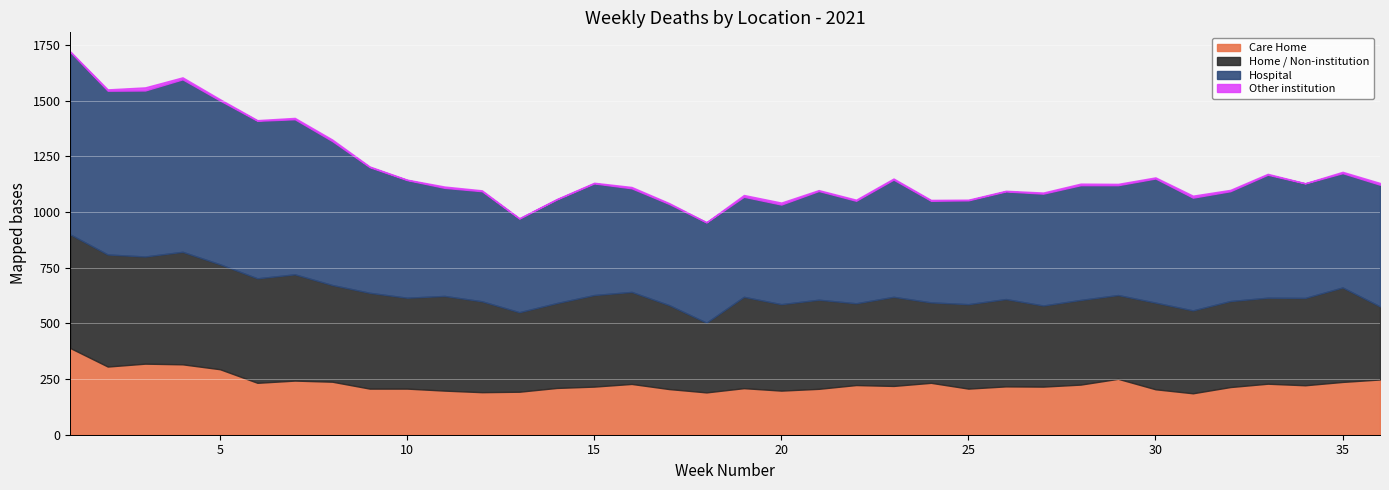

Count the number of categories in the chart.

36